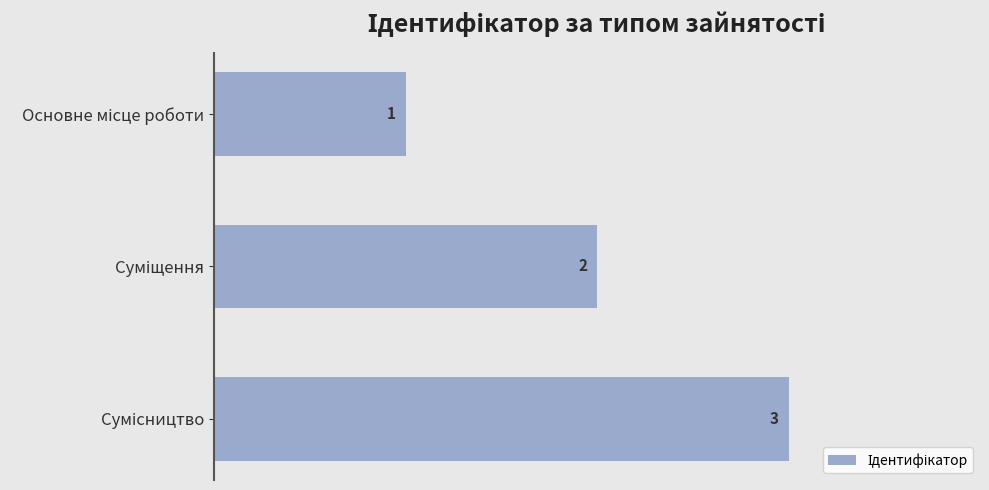

What is the value of the 3rd bar from the top?

3